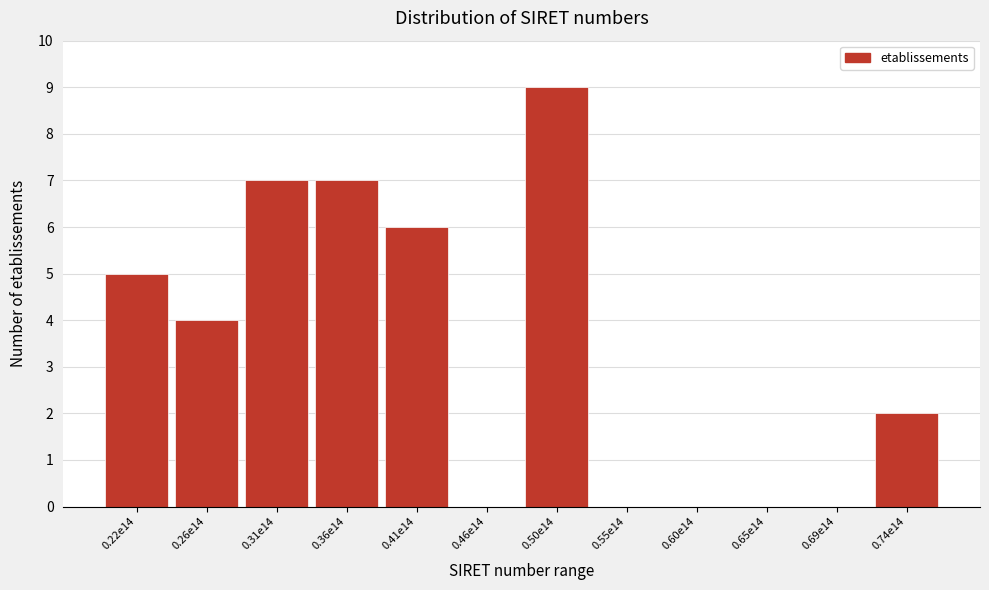

Reading left to right, extract all data points from this chart.

0.22e14=5	0.26e14=4	0.31e14=7	0.36e14=7	0.41e14=6	0.46e14=0	0.50e14=9	0.55e14=0	0.60e14=0	0.65e14=0	0.69e14=0	0.74e14=2